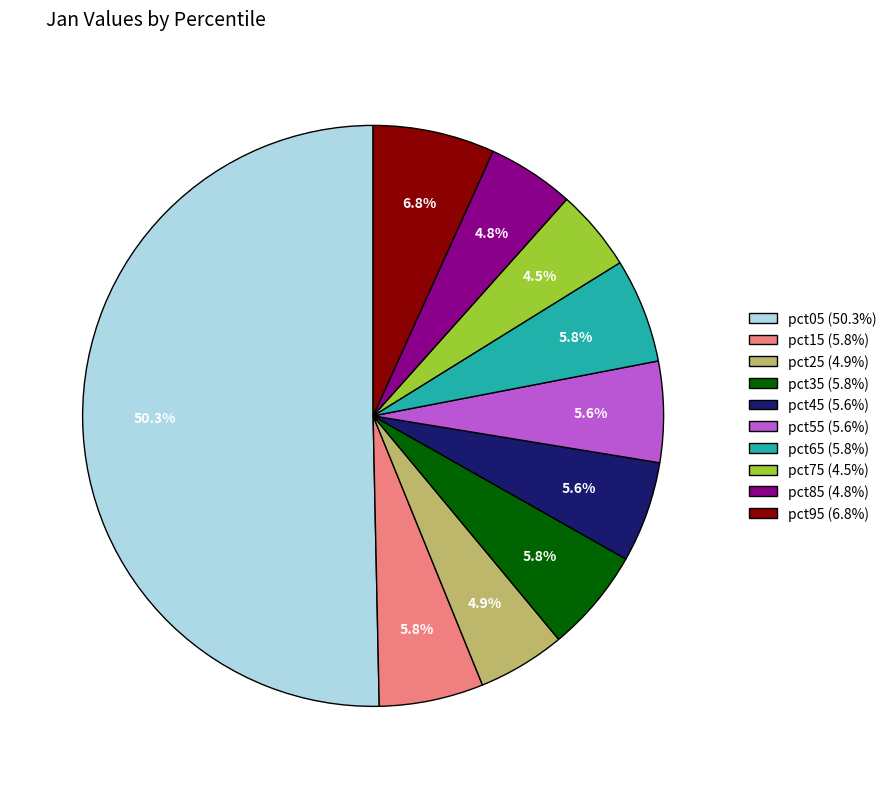

How many segments does this pie chart have?

10